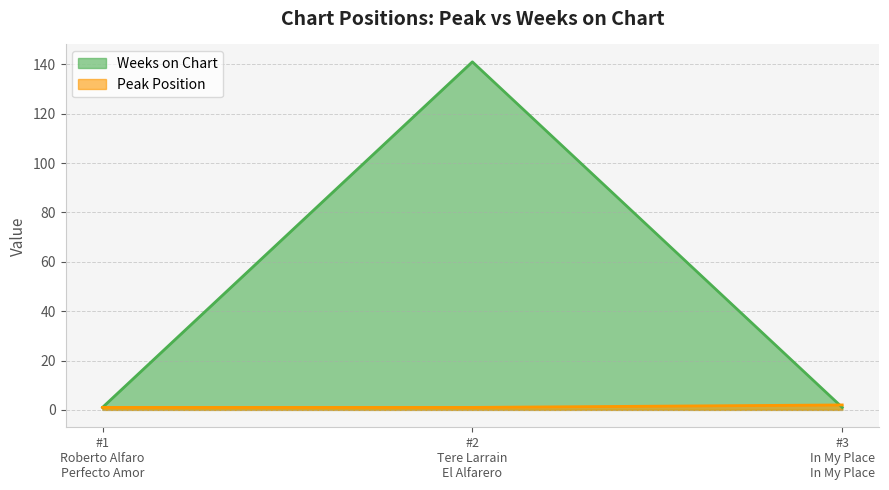

Rank the series by their average value, from highest to lowest.

Weeks on Chart, Peak Position